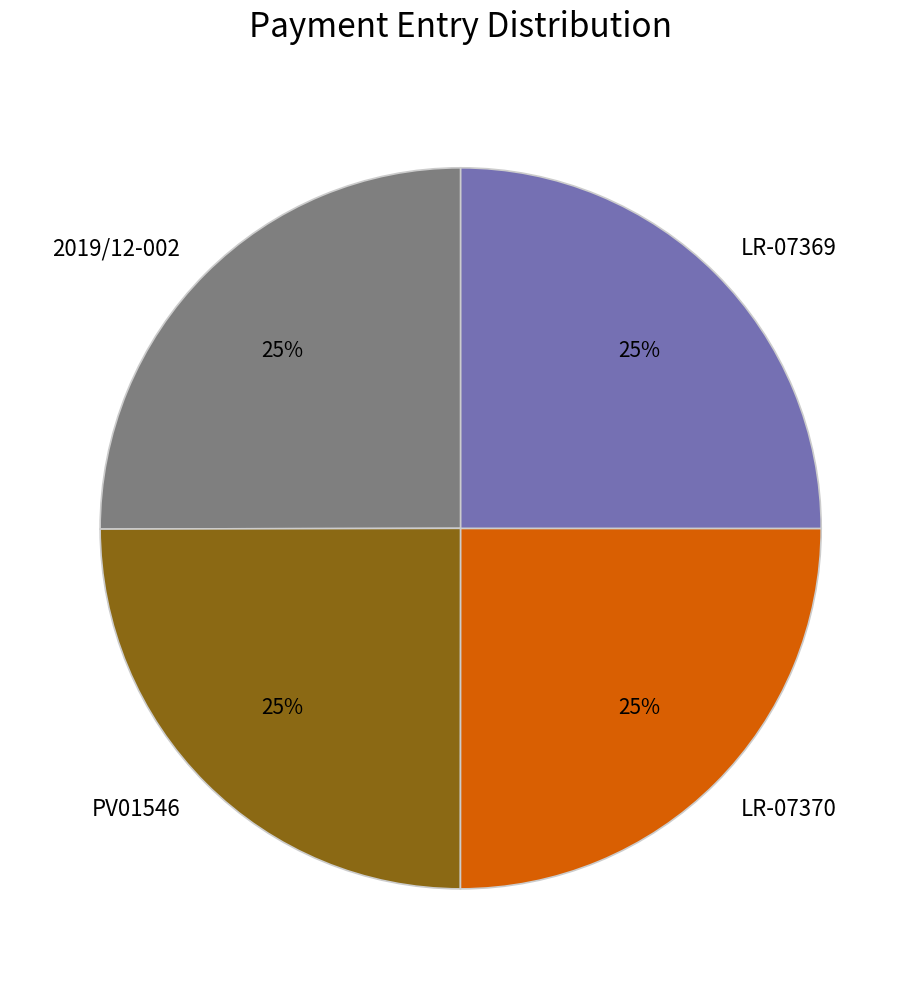

True or false: LR-07370 accounts for 31% of the total.

False